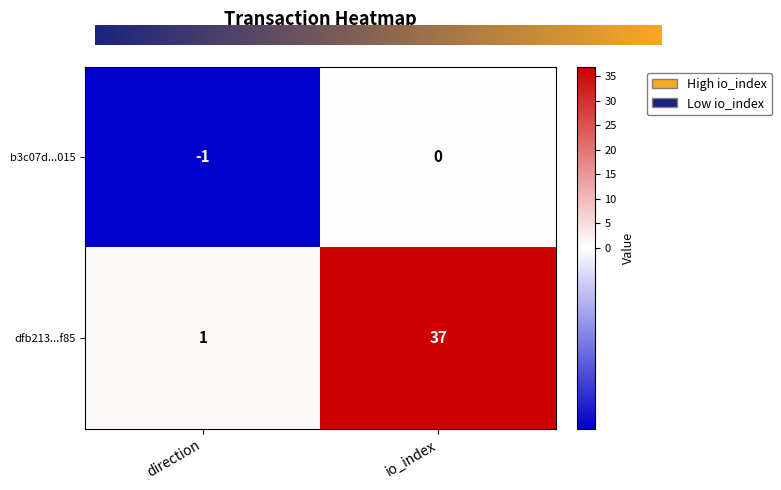

Reading left to right, transcribe all the data shown in this chart.

b3c07d...015: -1	0
dfb213...f85: 1	37